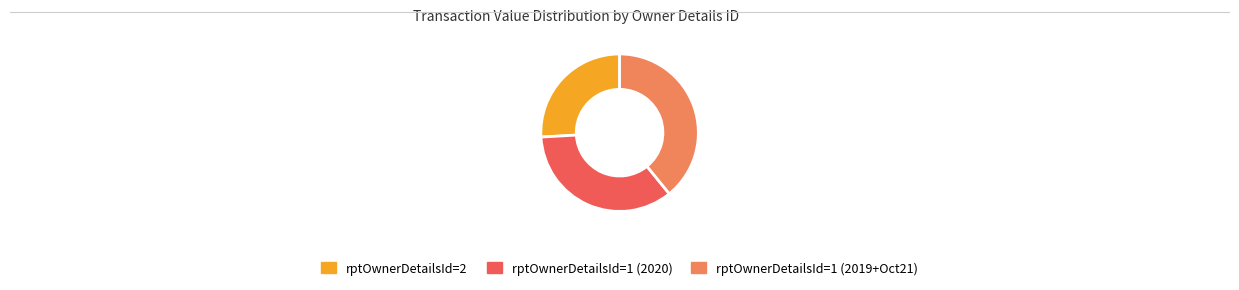

Count the number of slices in the pie.

3